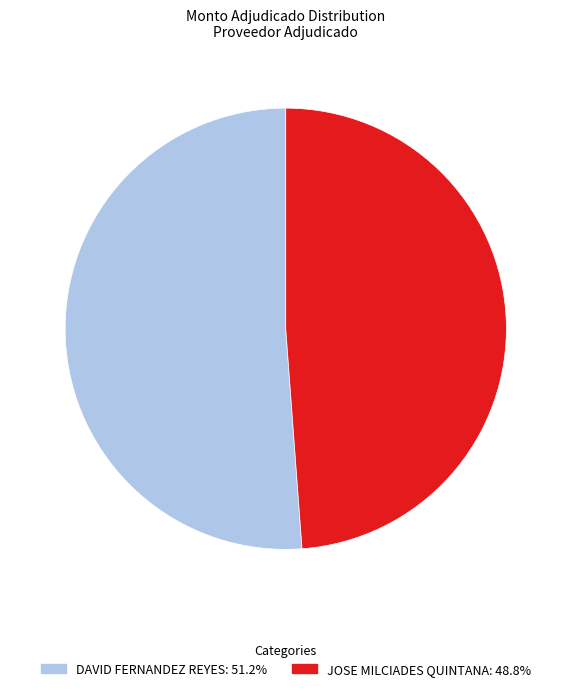

What is the smallest slice in the pie chart?

JOSE MILCIADES QUINTANA